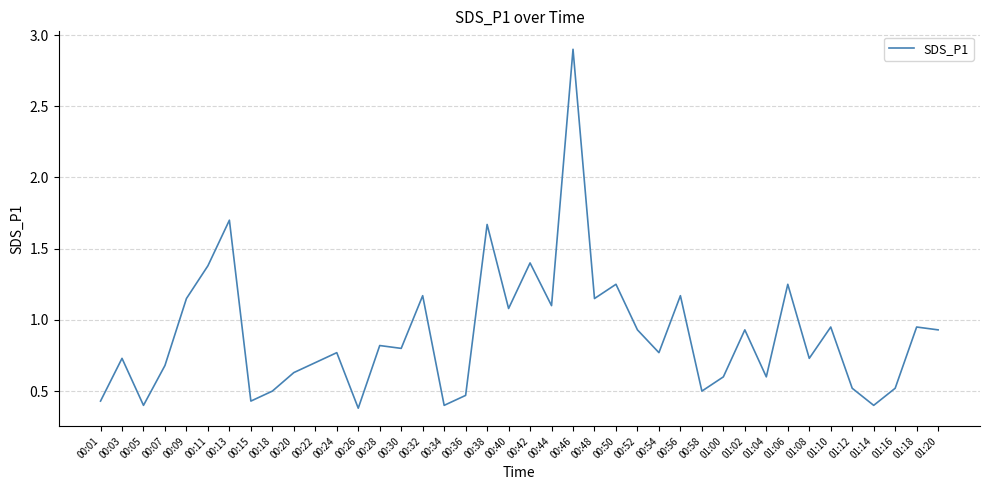

The chart shows a value of 0.6 at 01:04. True or false?

True